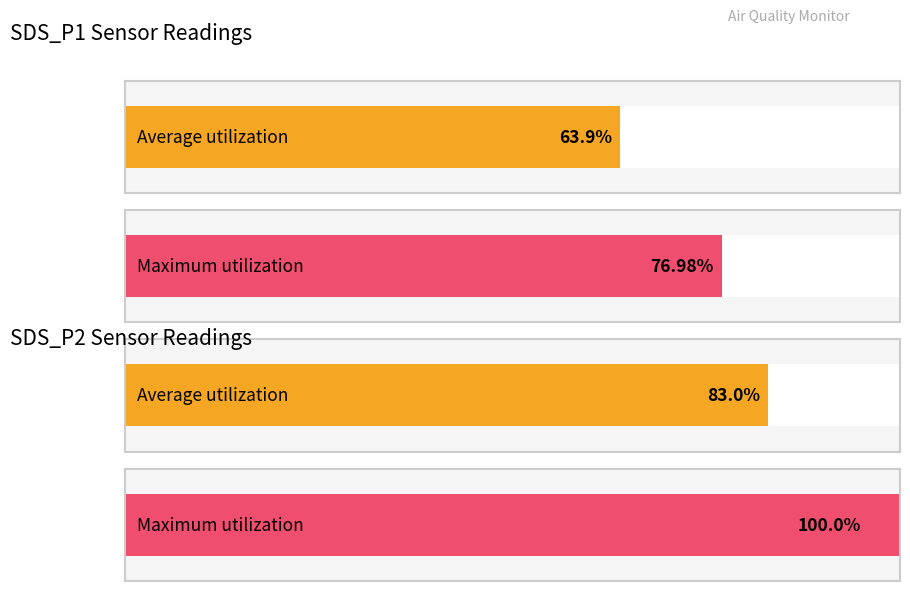

How many distinct data groups are displayed?

2